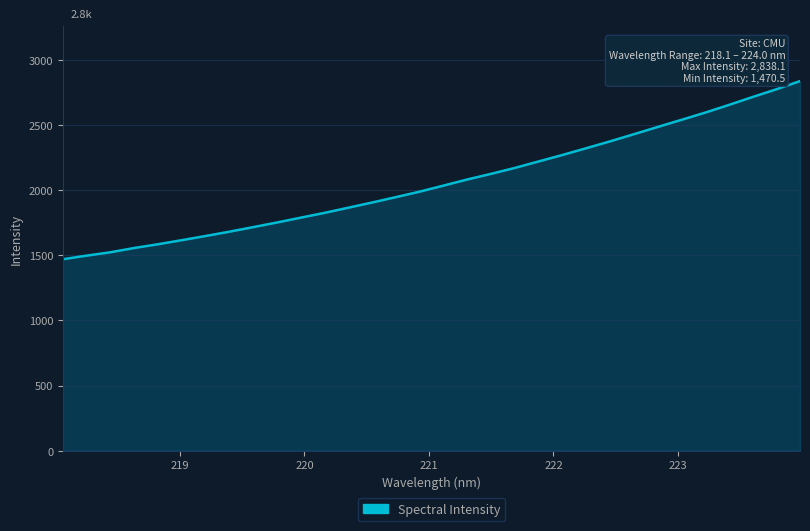

What is the difference between the maximum and minimum values?

1367.6